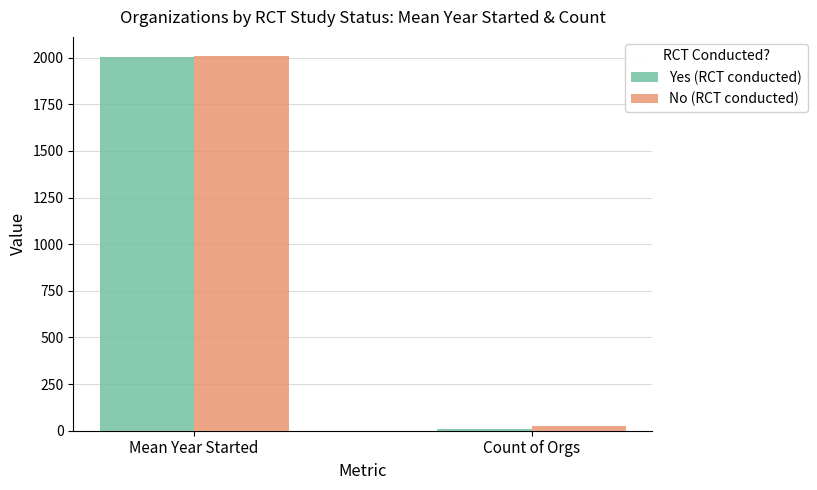

What is the total value across all series at Mean Year Started?

4012.8